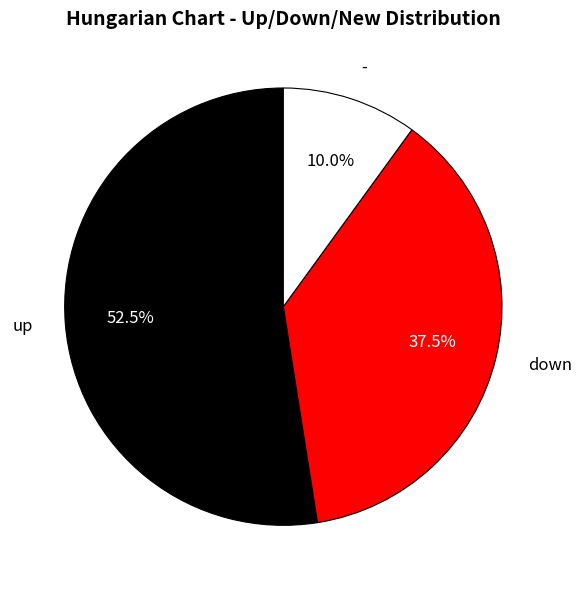

Is the sum of down and up greater than half?

Yes